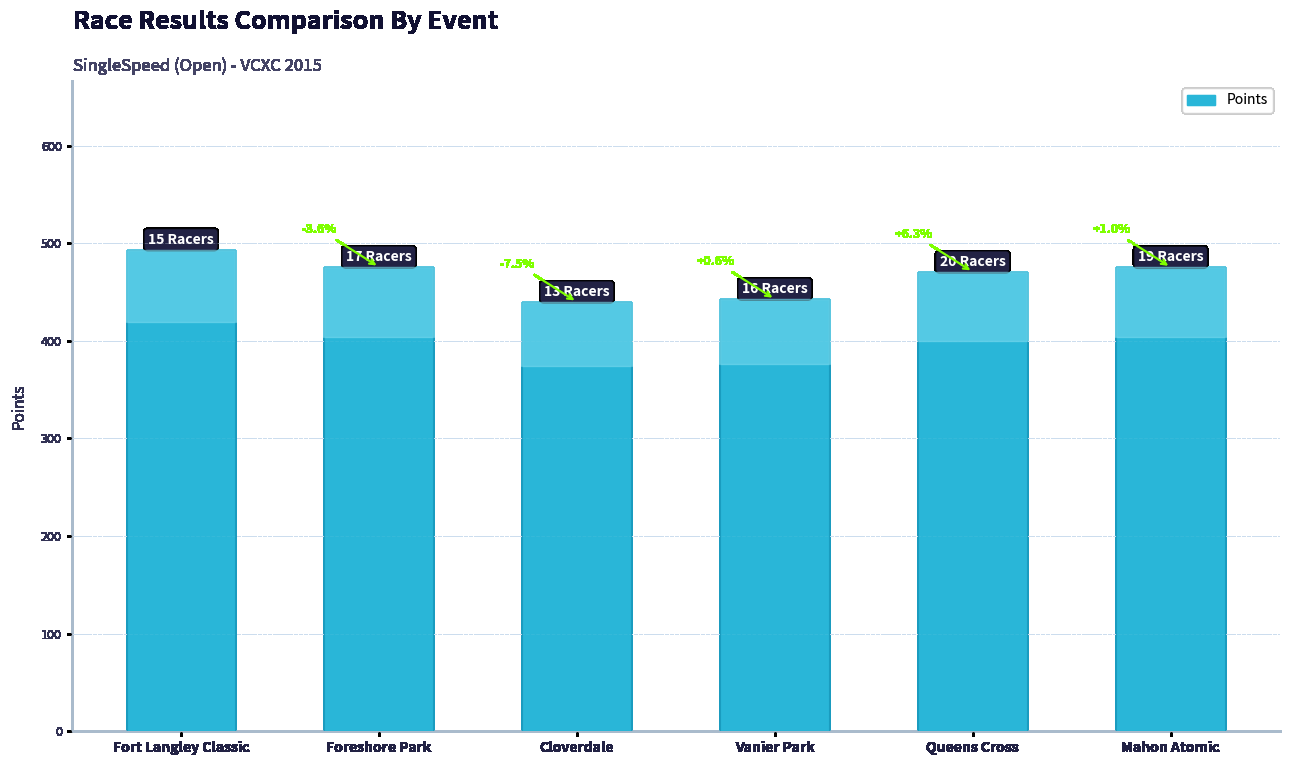

Does the chart contain any negative values?

No